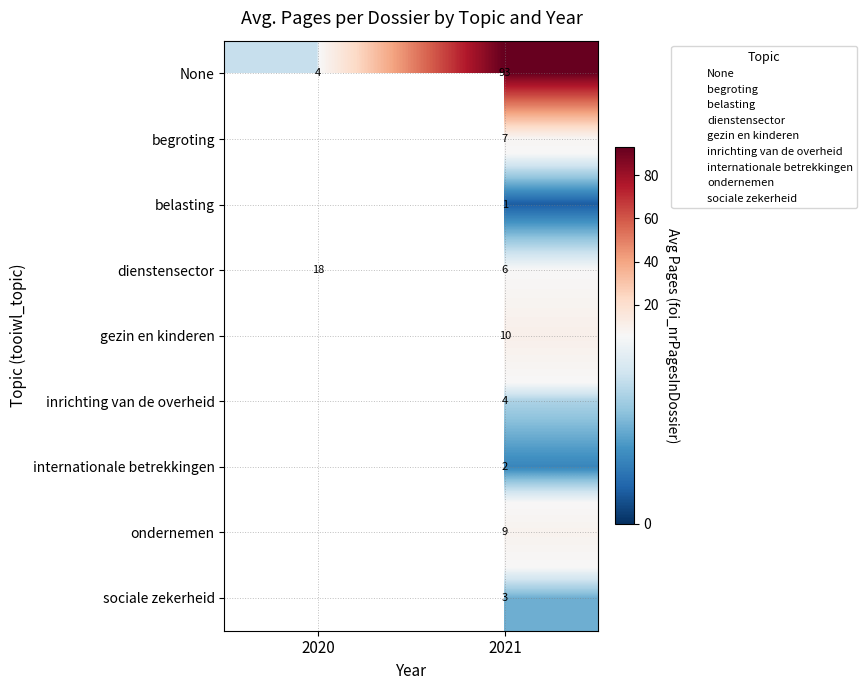

What is the difference between the highest and lowest values at 2020?

13.5